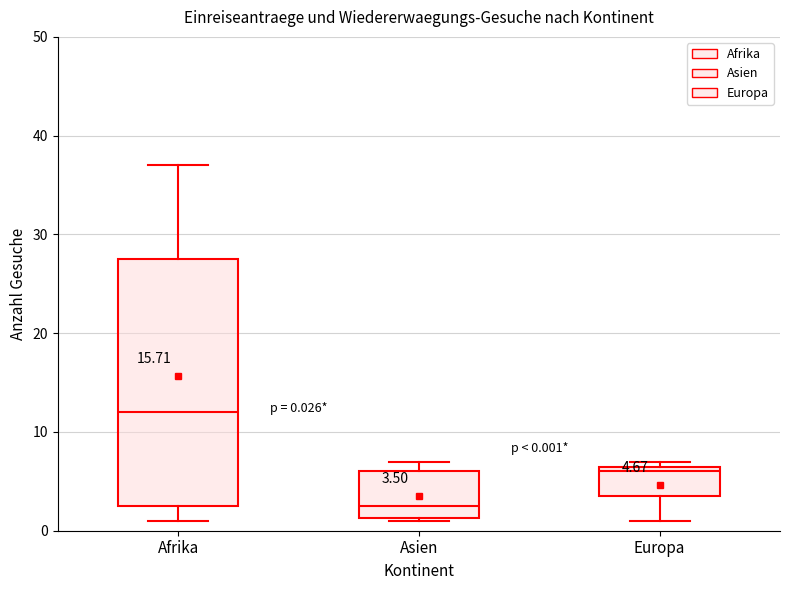

Which box's median line is the highest?

Afrika